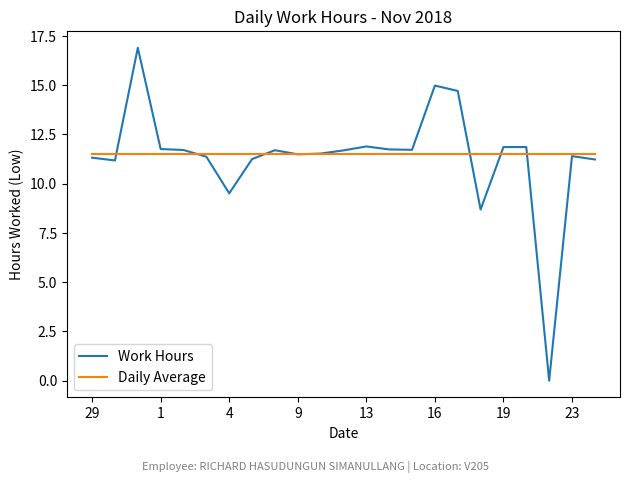

List the series in order of their peak value, highest first.

Work Hours, Daily Average